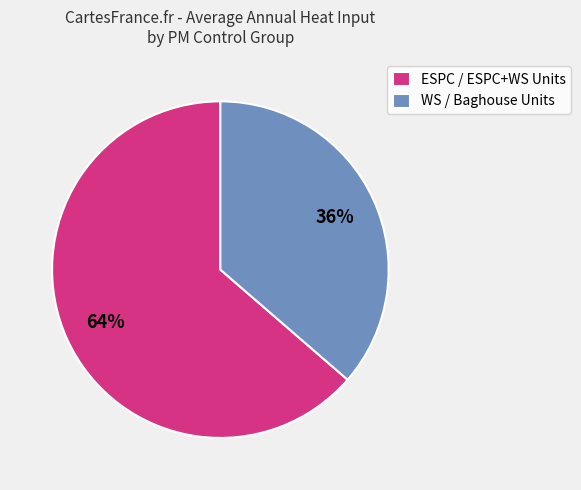

Rank the categories by value from highest to lowest.

ESPC / ESPC+WS Units, WS / Baghouse Units